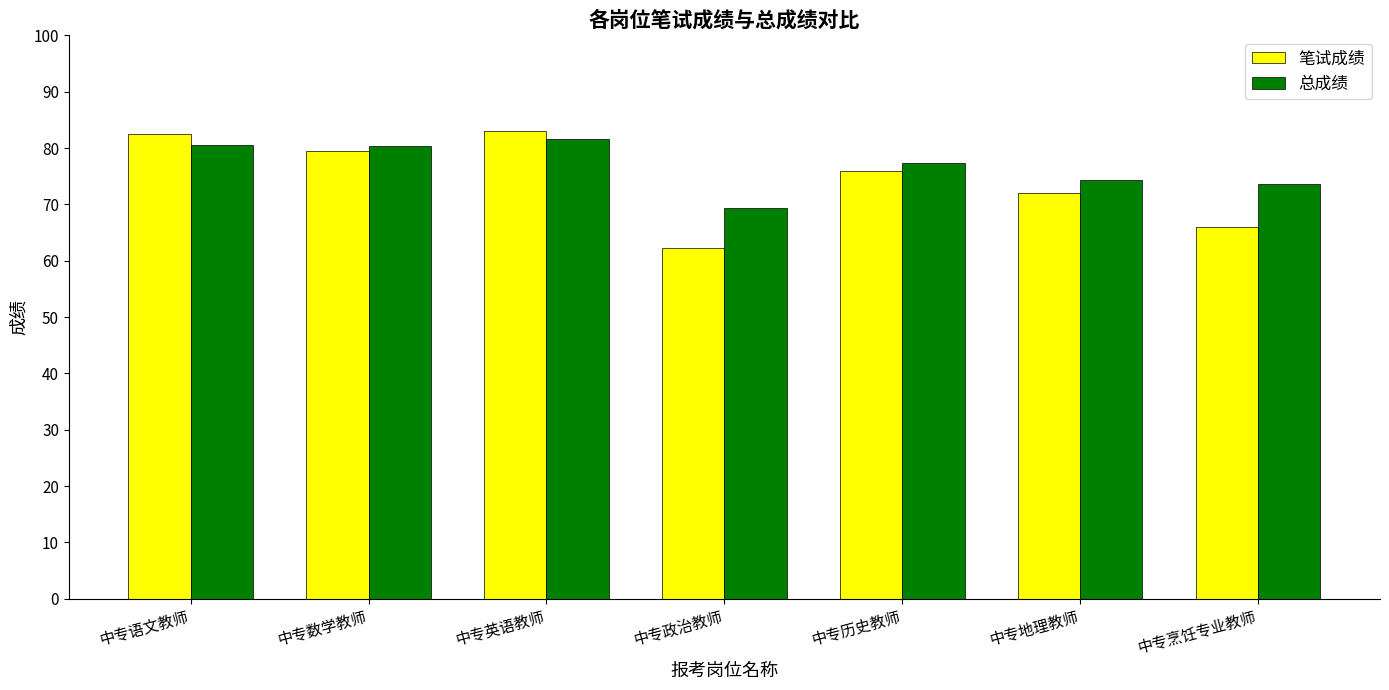

Is it true that 总成绩 equals 20.8 at 中专语文教师?

False